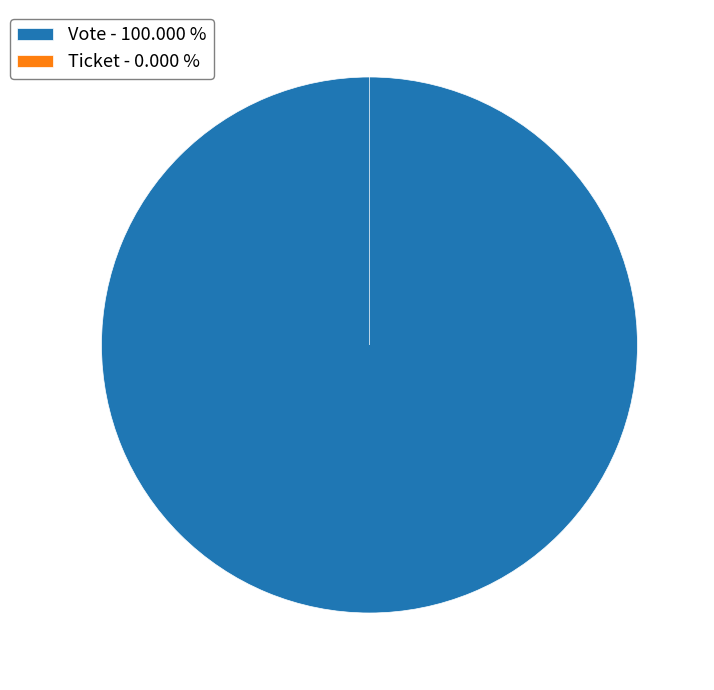

How many segments does this pie chart have?

2